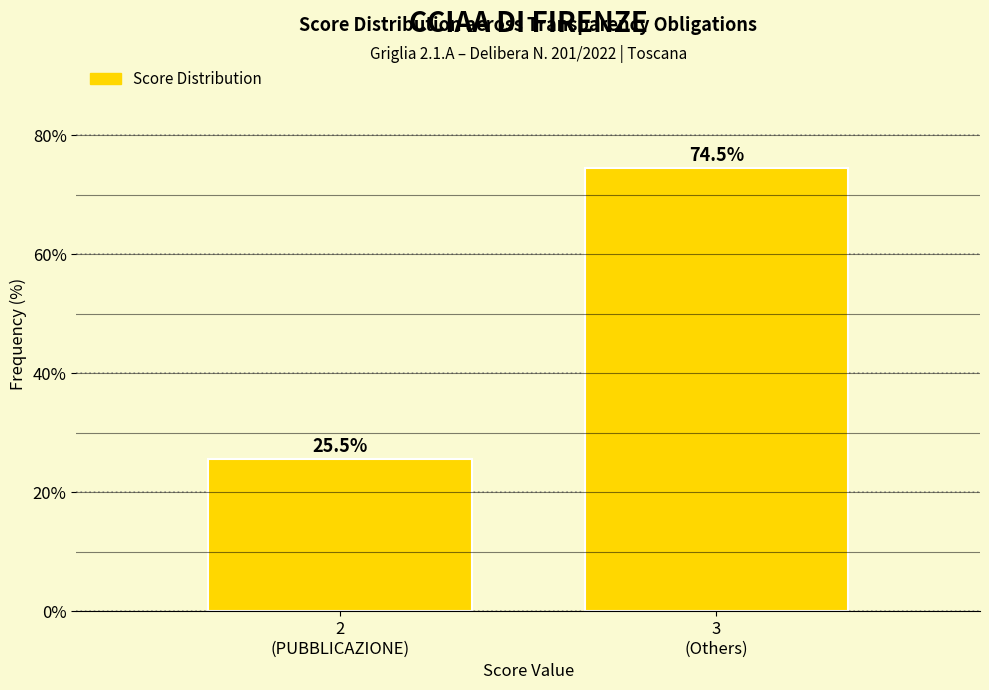

Reading right to left, what are all the values shown in this chart?

74.5	25.5